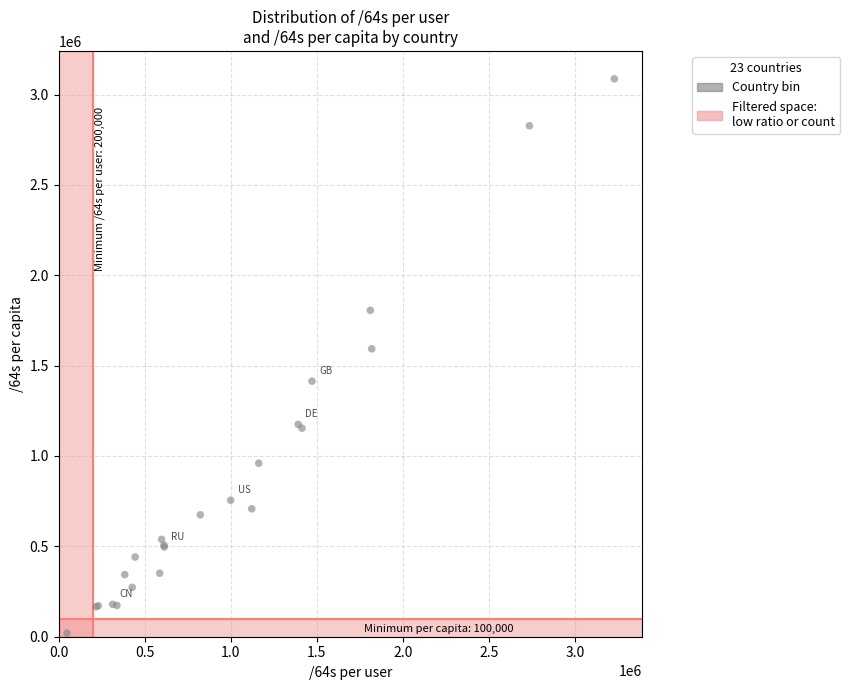

What Y value in the scatter plot is closest to 1553551?

1593022